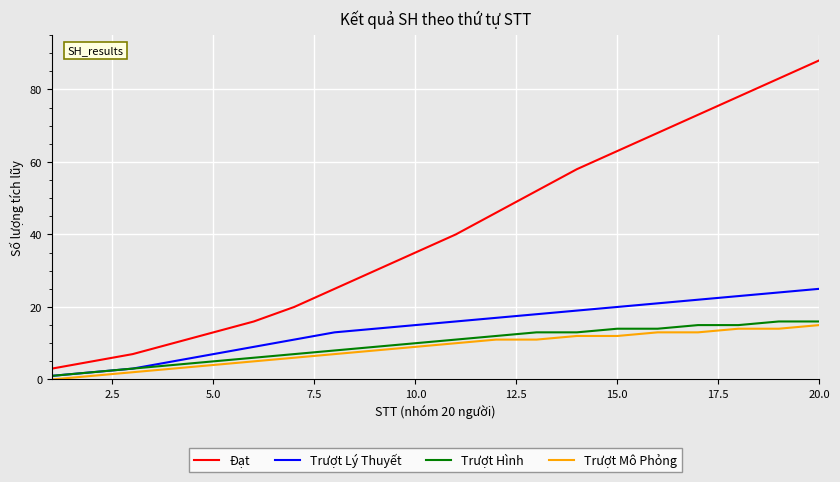

Does the chart display data point markers on the line(s)?

No